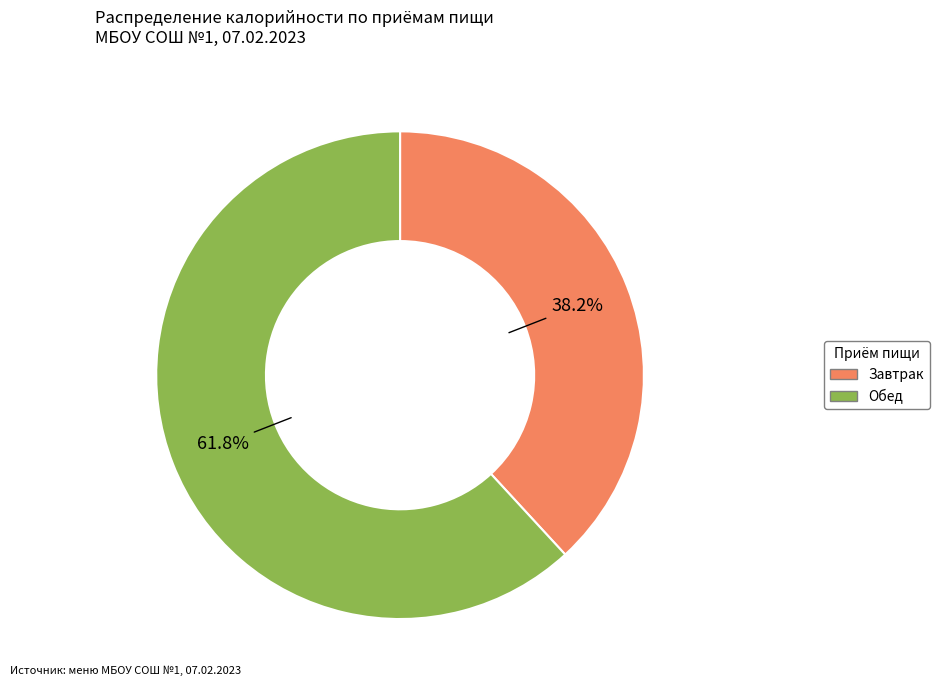

Is it true that Завтрак is 2% of the pie?

False